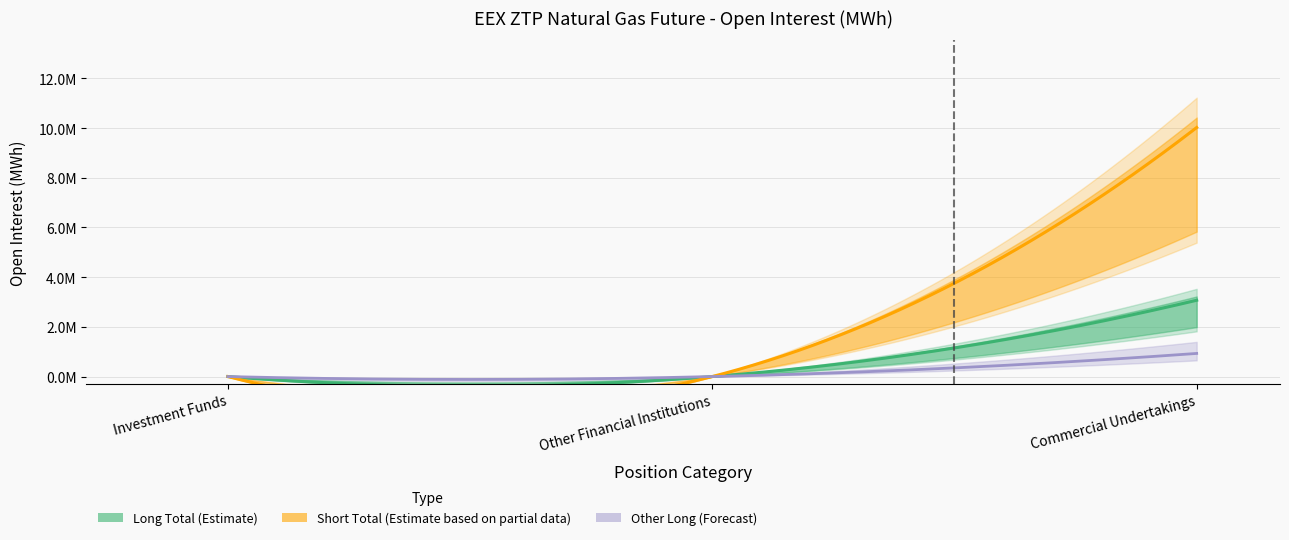

What is the difference between the maximum and minimum values in the Long Positions series?

3.1